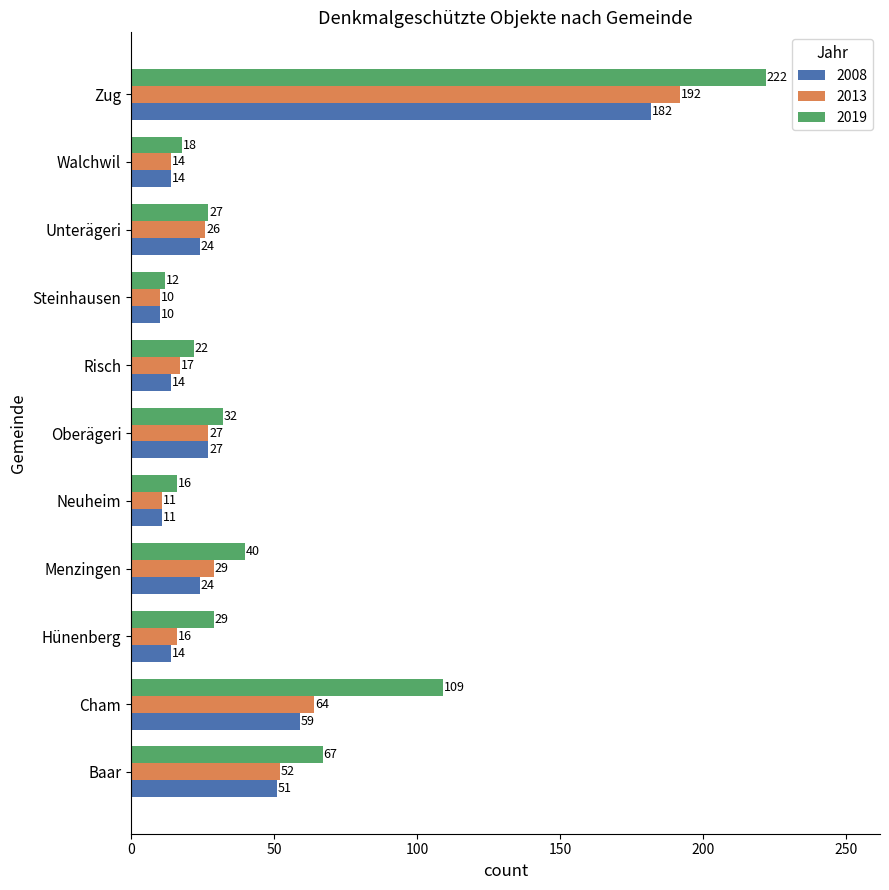

Is it true that 2019 equals 8 at Unterägeri?

False